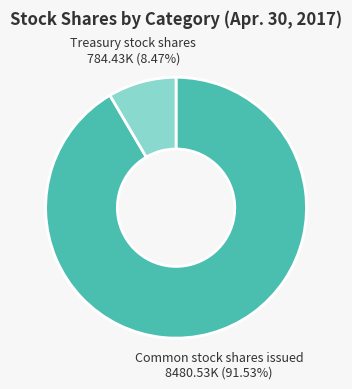

Which category has the biggest portion of the pie?

Common stock shares issued